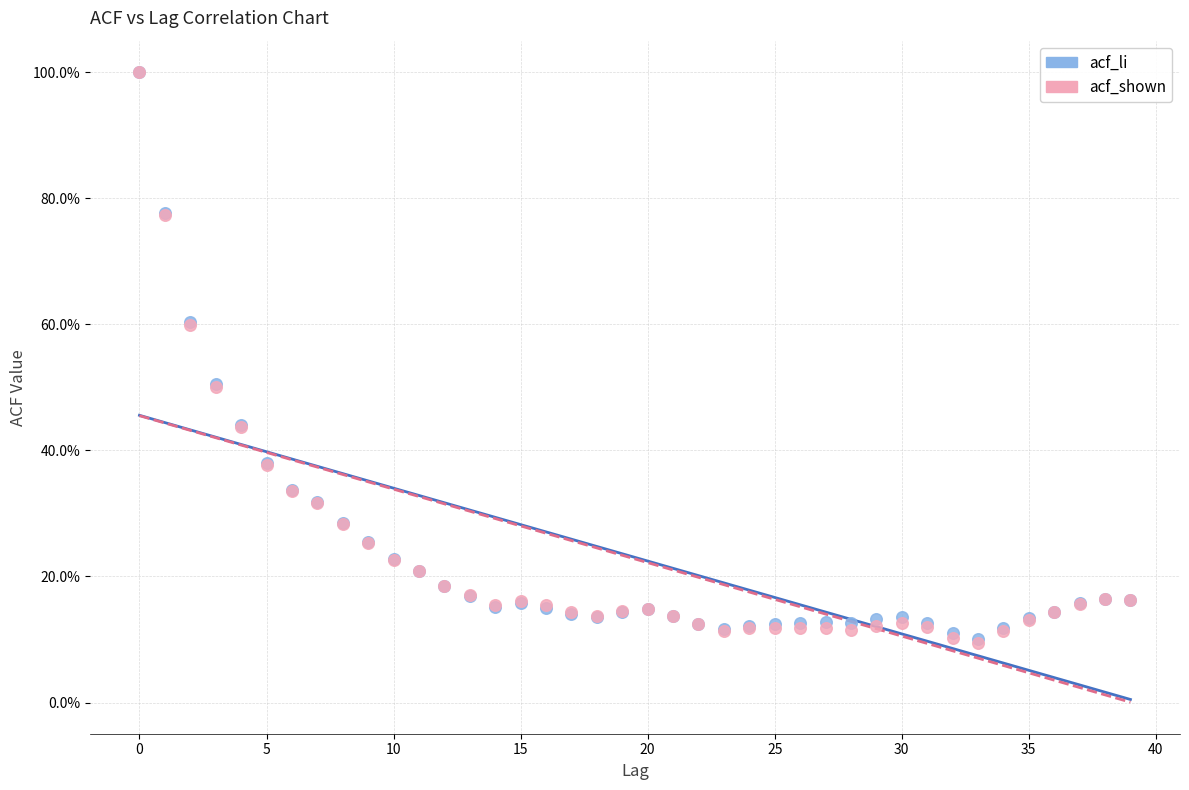

Which series has the widest spread of Y values?

acf_shown